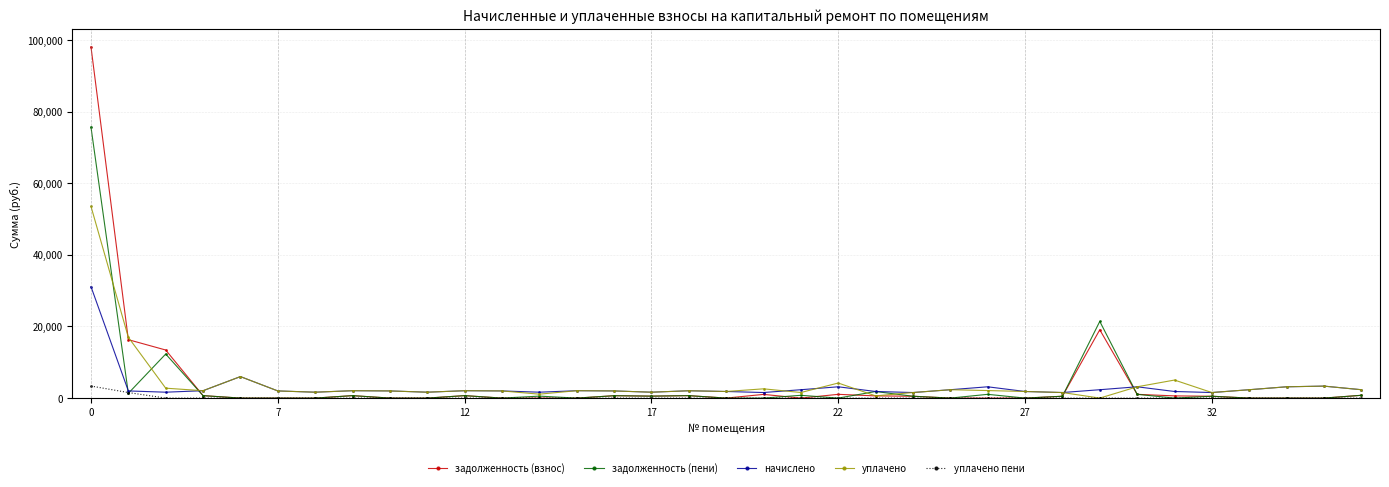

What is the sum of all задолженность (пени) values?

122277.4